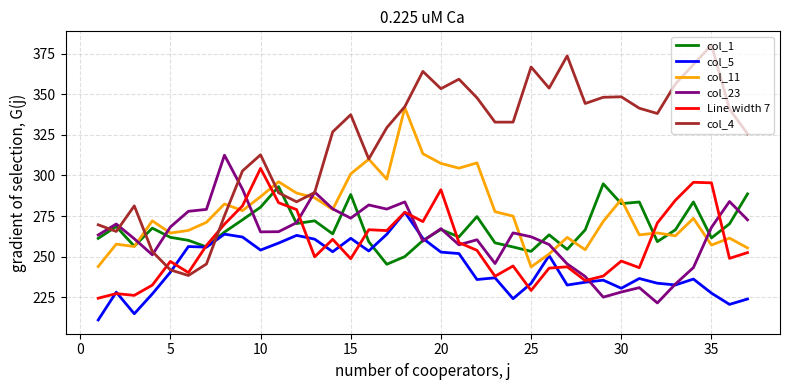

Rank the series by their maximum value, from lowest to highest.

col_5, col_1, Line width 7, col_23, col_11, col_4